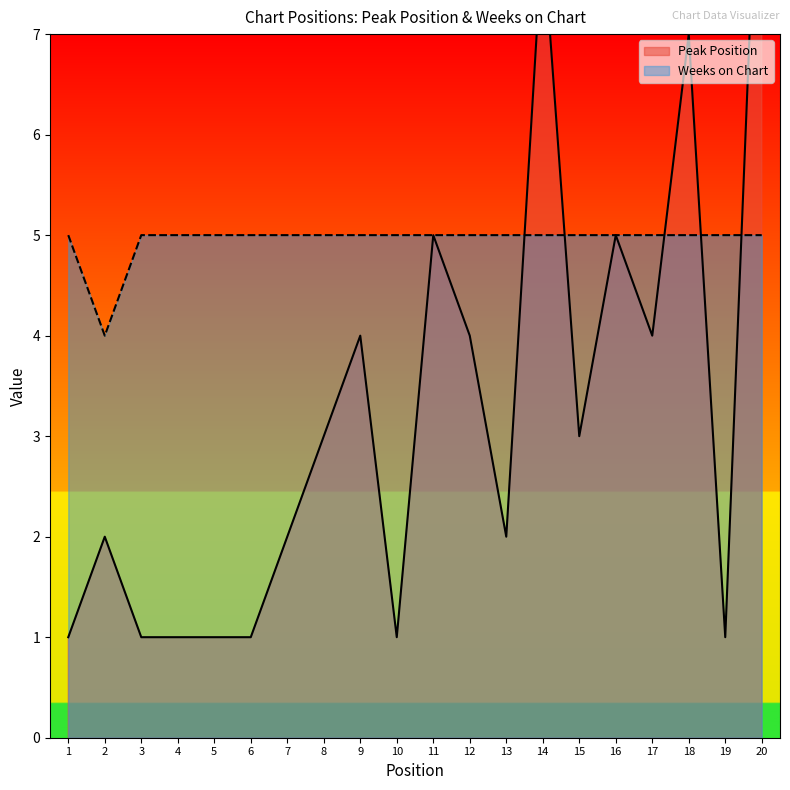

The value of Peak Position at 8 is 3. True or false?

True